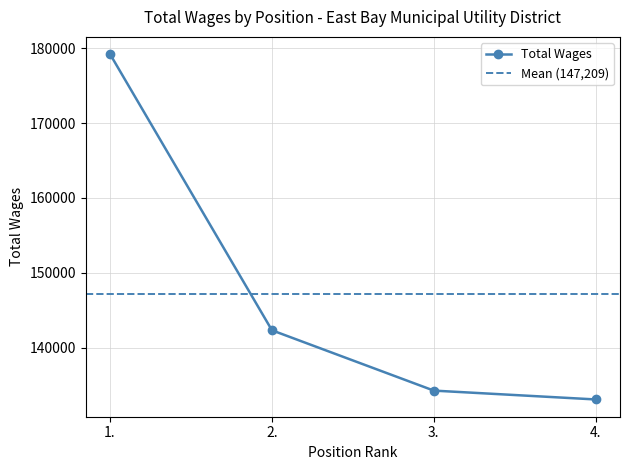

Is it true that the value at 3. is 134241?

True